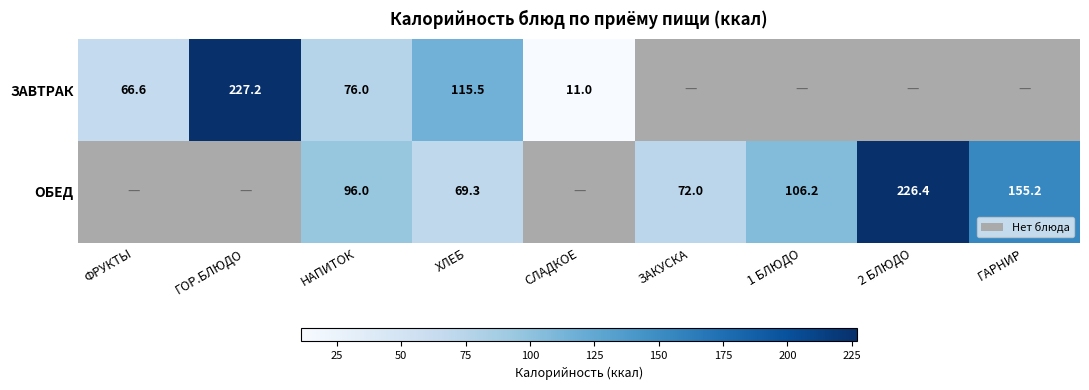

What is the spread (max minus min) of values at НАПИТОК?

20.0